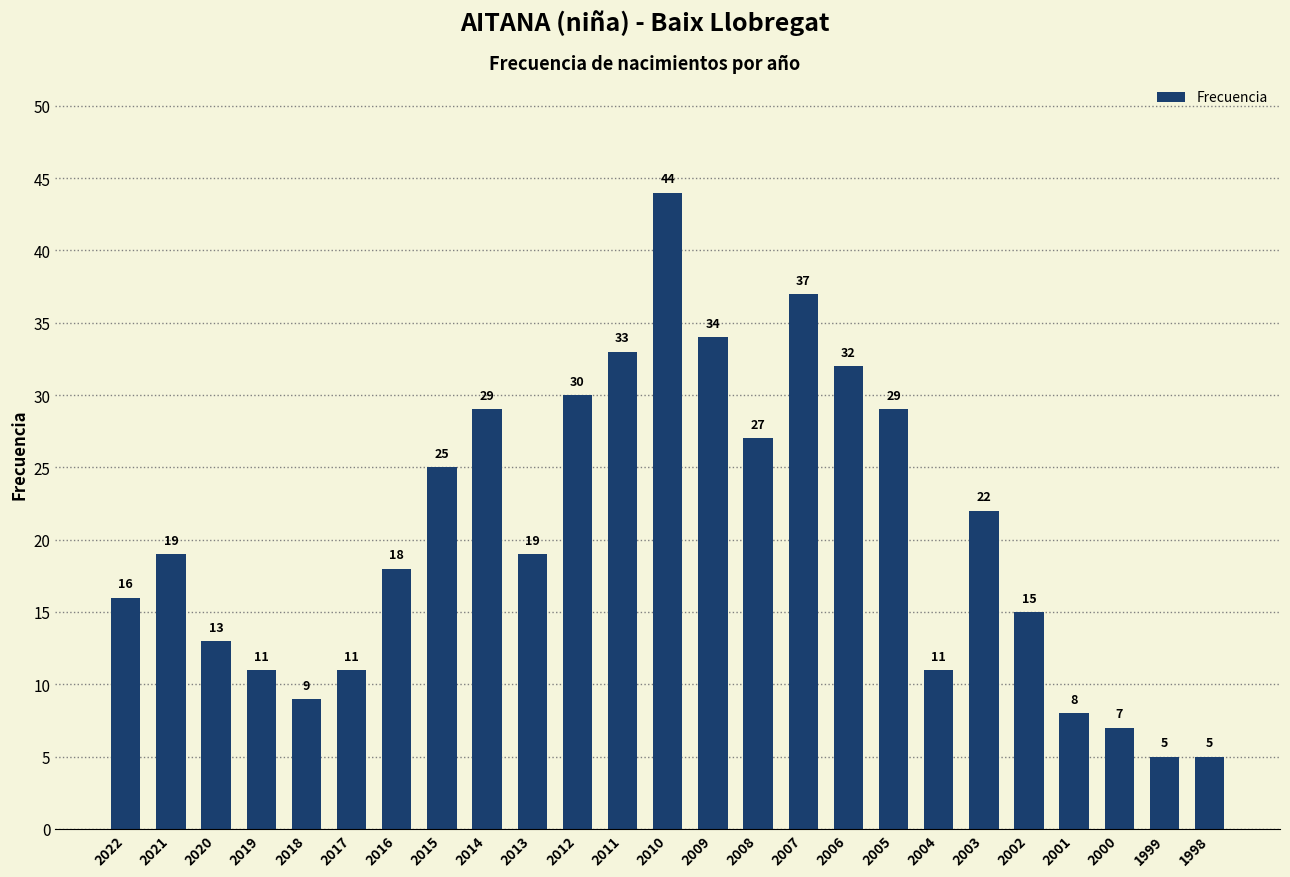

What is the approximate value at 2006?

32